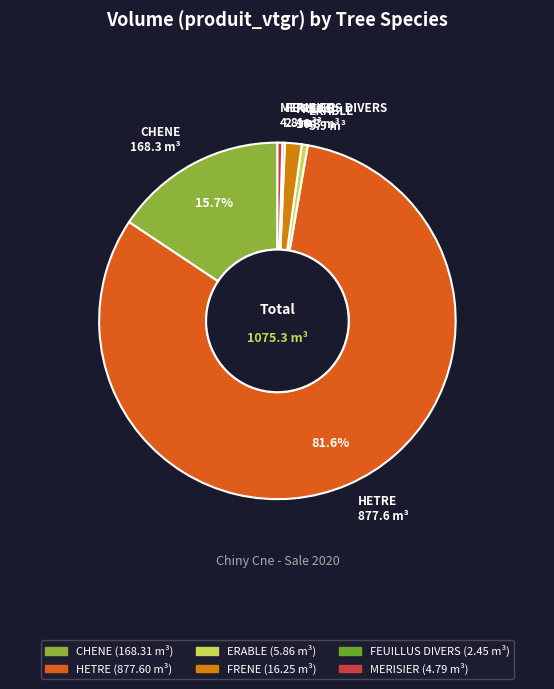

To the nearest percent, what is the combined percentage of FRENE and HETRE?

83%